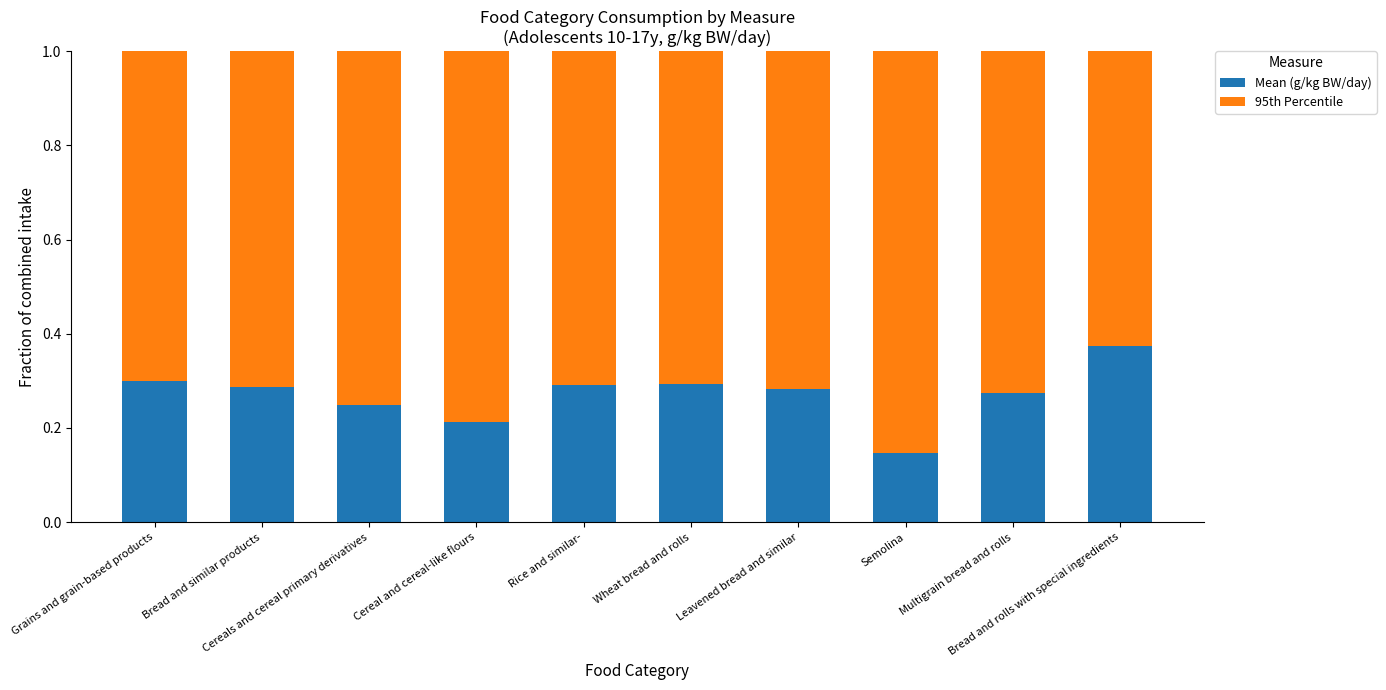

Does the chart contain stacked bars?

Yes